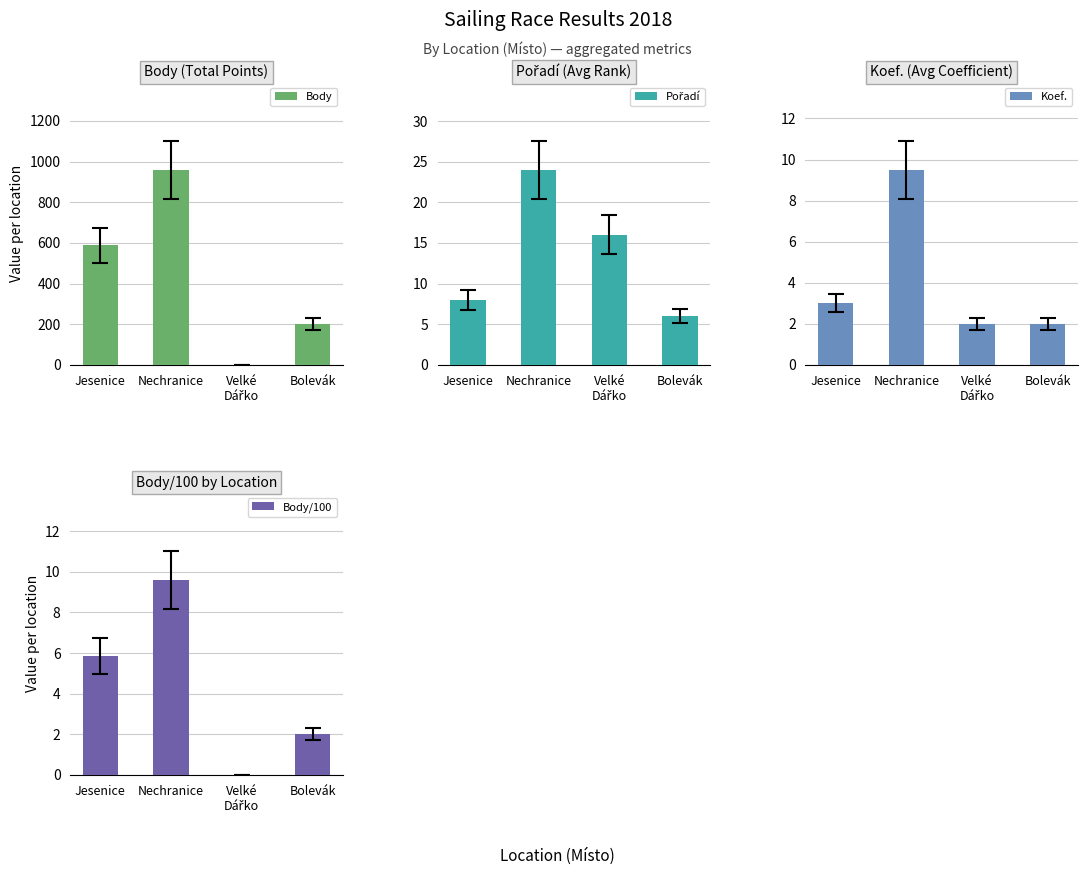

Are the bars horizontal?

No